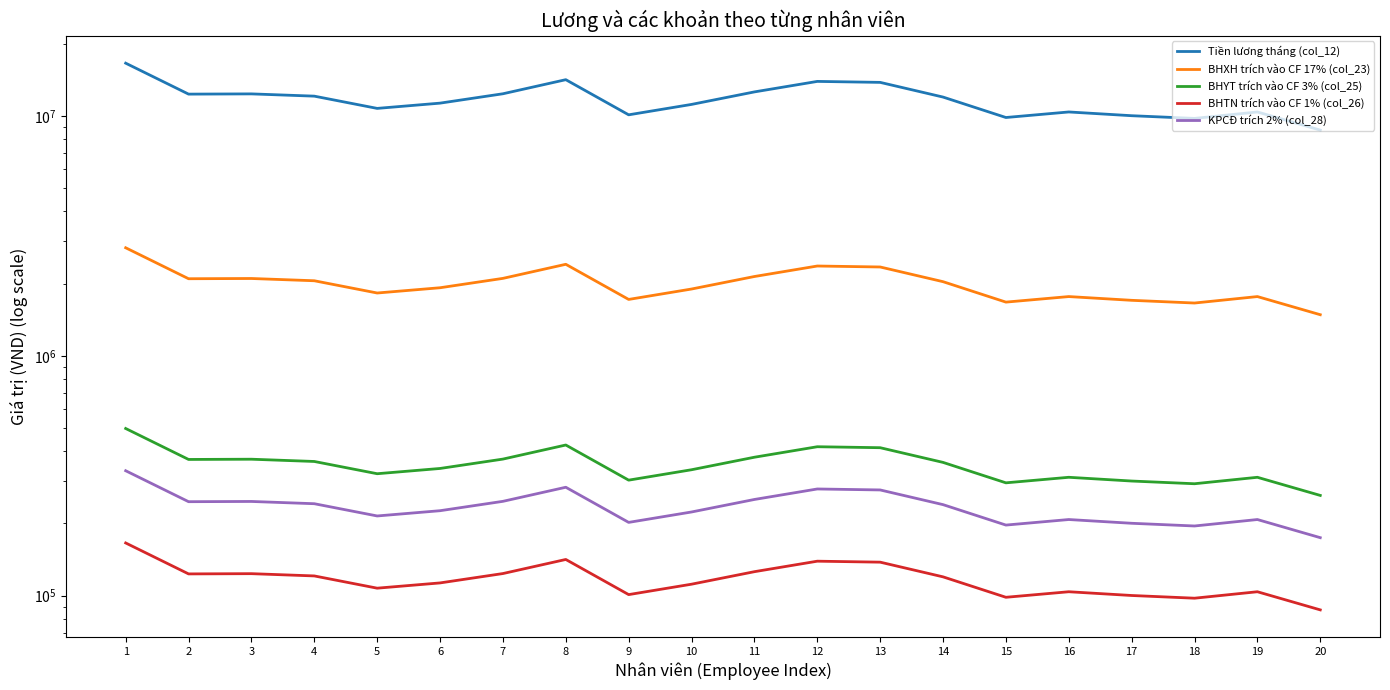

Which category has the highest value across all series?

1